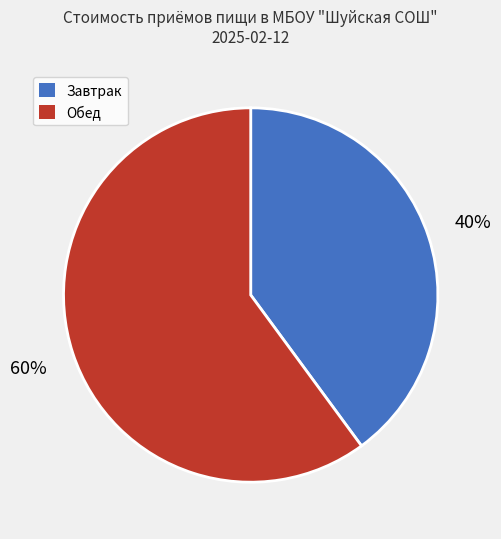

Is there a majority slice in this chart?

Yes